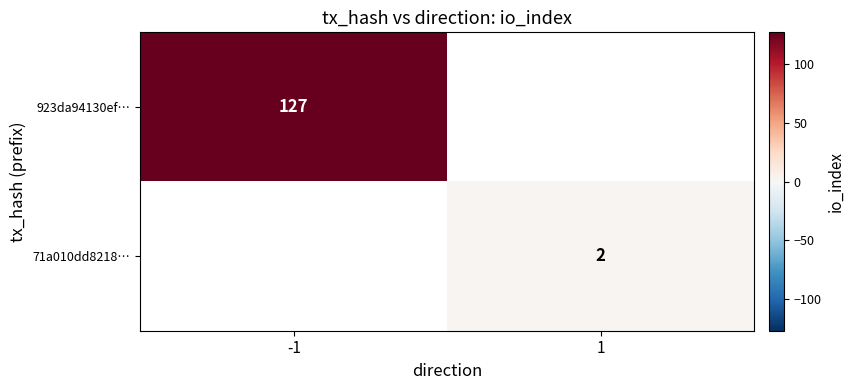

The value of 71a010dd8218… at 1 is 2. True or false?

True